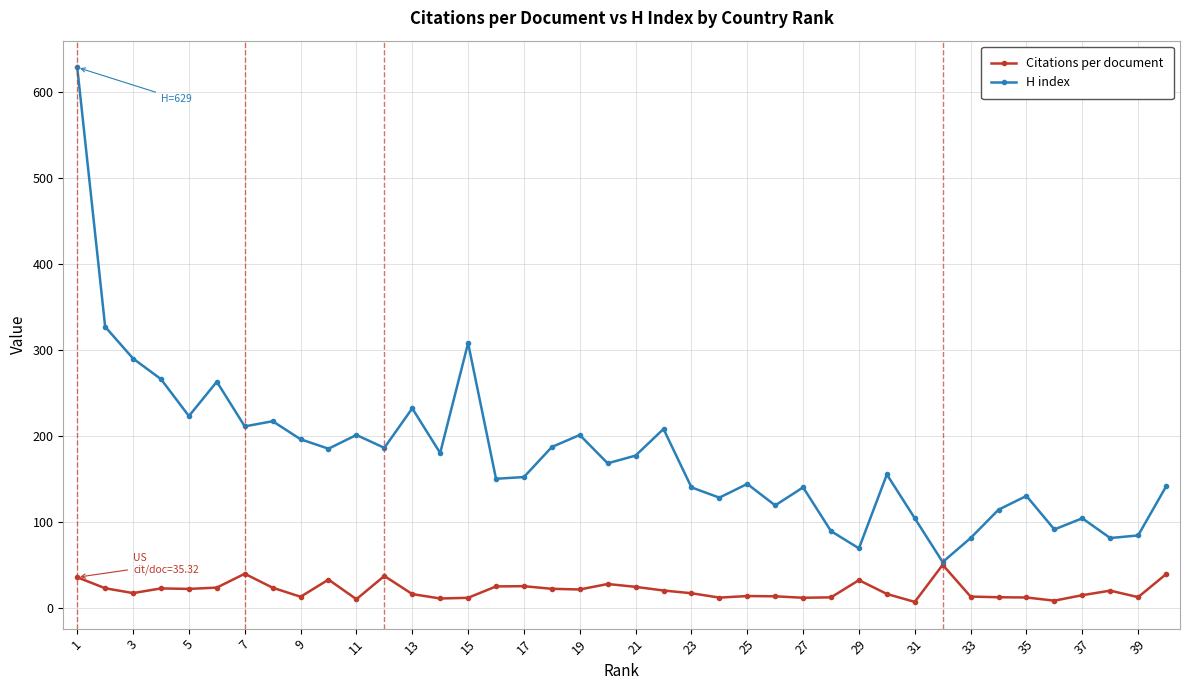

At how many categories does at least one series exceed 247?

6